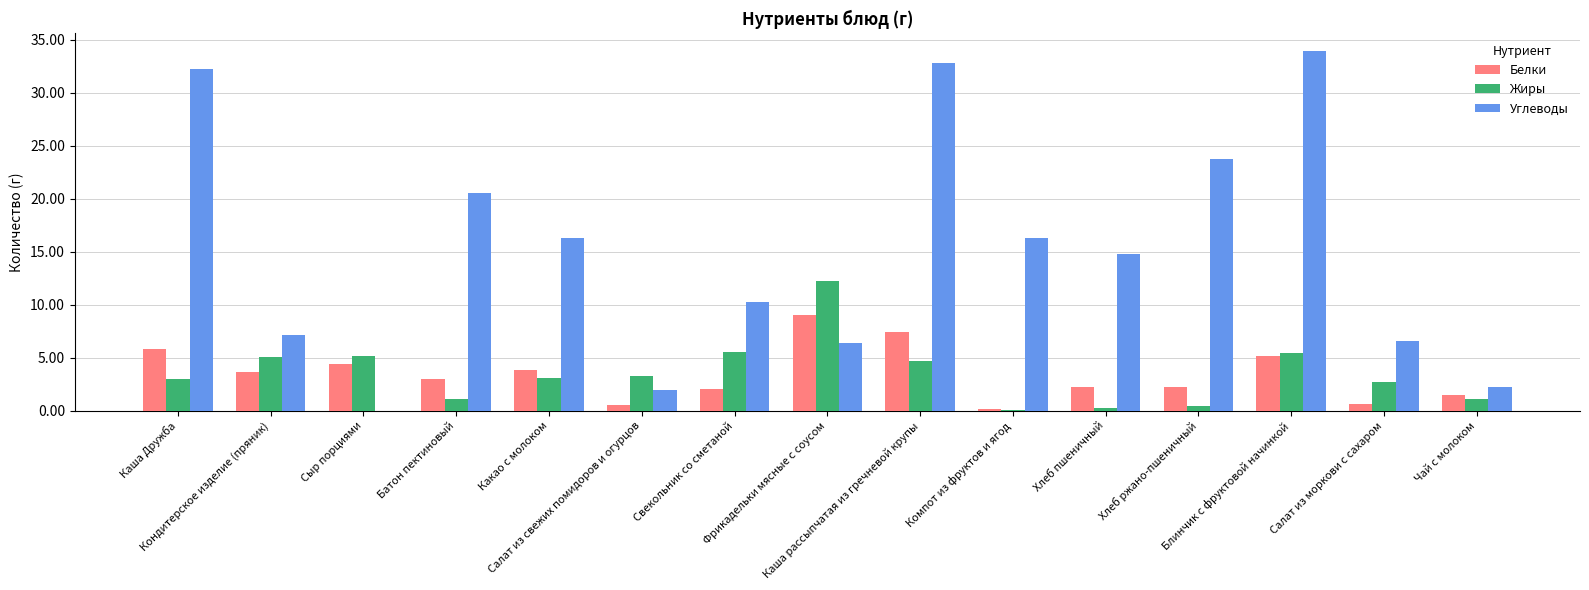

What is the sum of all Углеводы values?

225.3